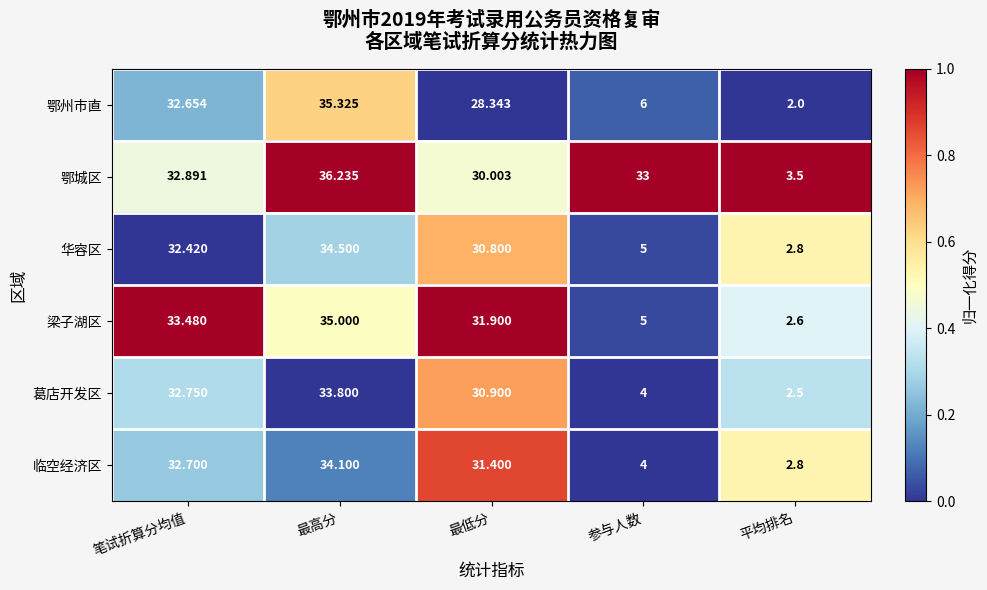

Is the value of 鄂州市直 at 最高分 greater than the value of 临空经济区 at 笔试折算分均值?

Yes